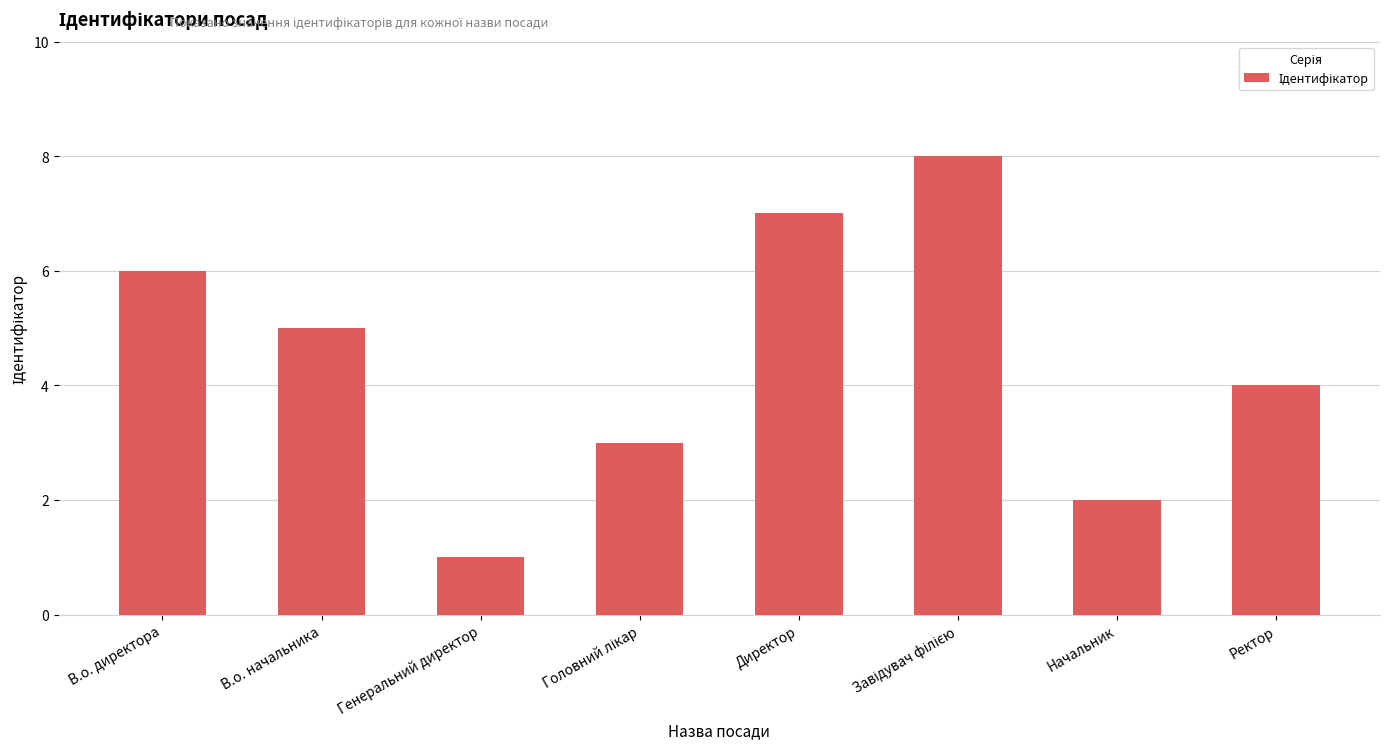

What is the smallest value displayed?

1